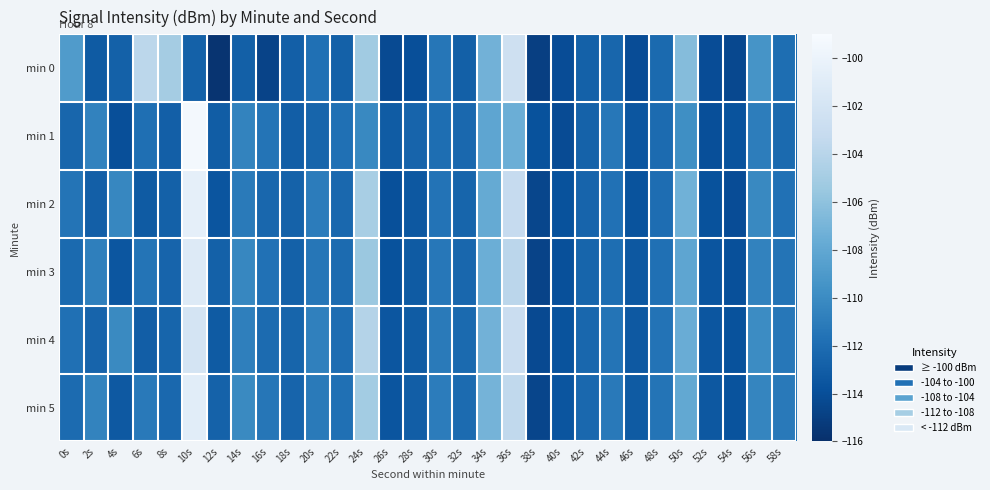

What is the total value across all series at 50s?

-647.1